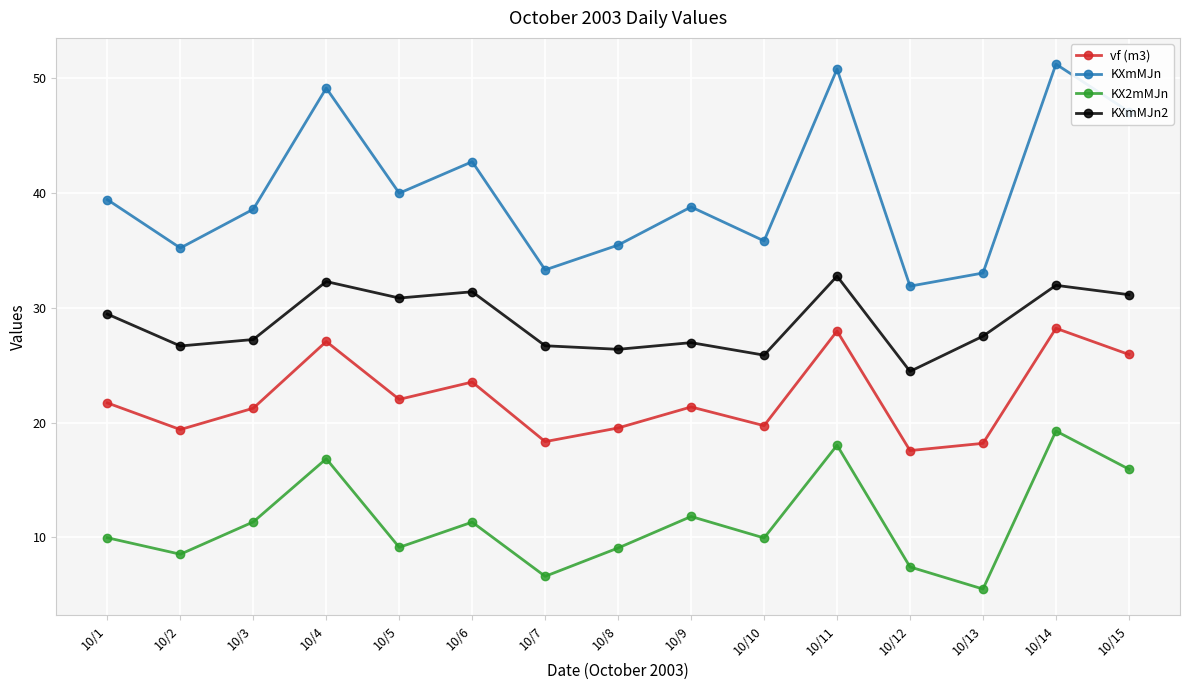

What is the spread (max minus min) of values at 10/15?

31.1